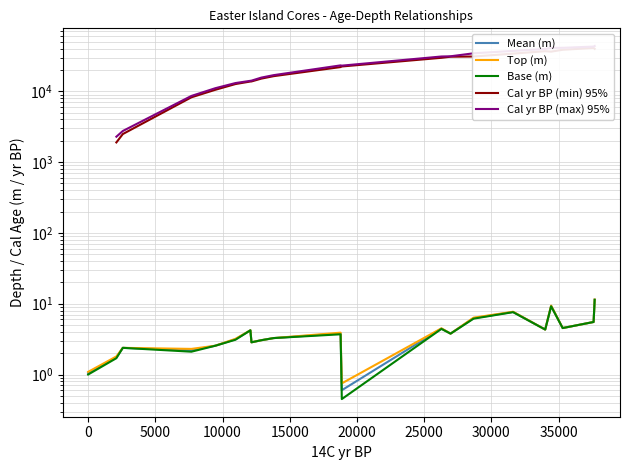

How many Cal yr BP (min) 95% values are between 10501 and 30987?

11